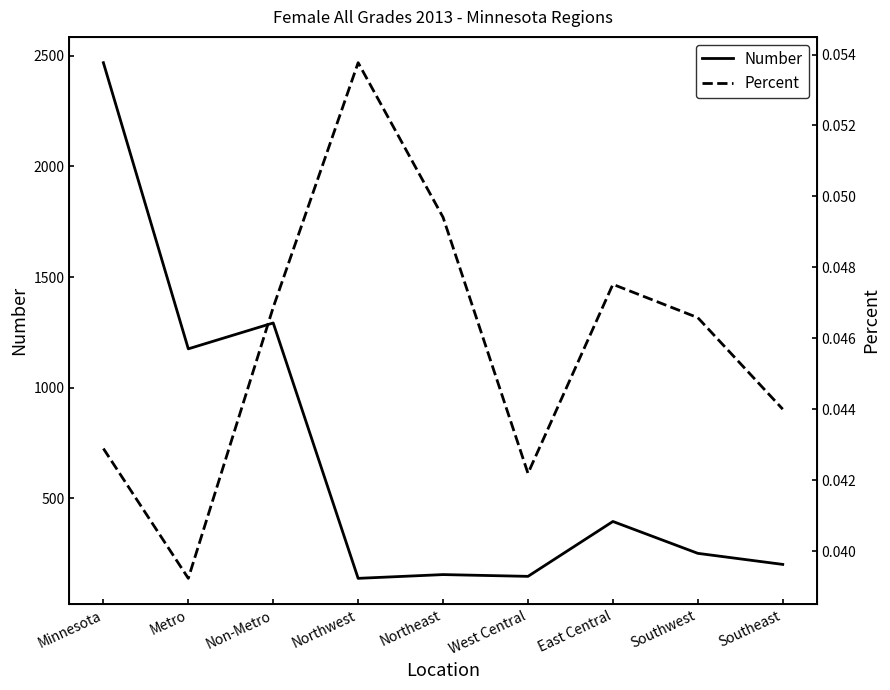

Where is Percent nearest to the value 0?

Metro